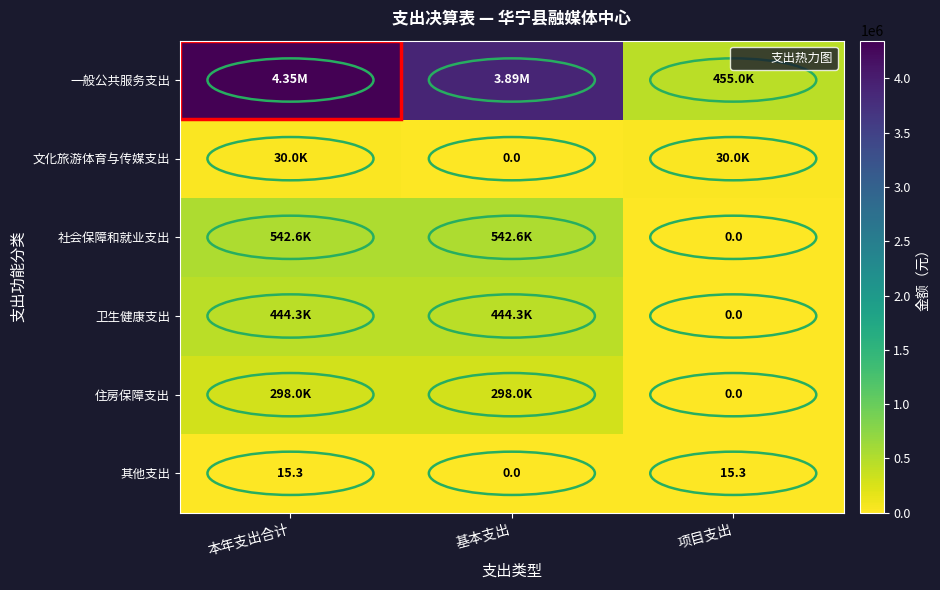

How many data points in 文化旅游体育与传媒支出 are less than 30000?

1